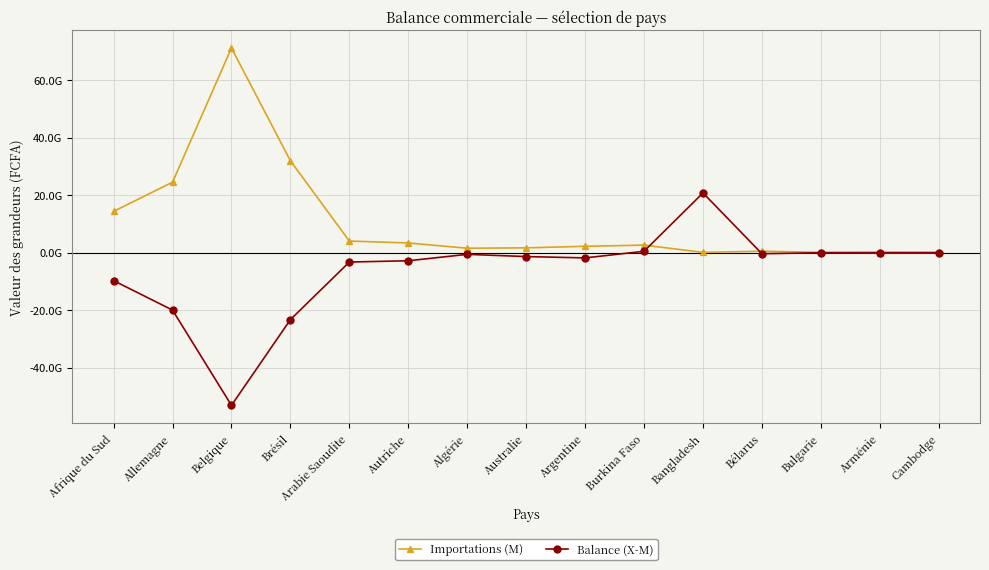

What are all the series names shown in the legend?

Importations (M), Balance (X-M)